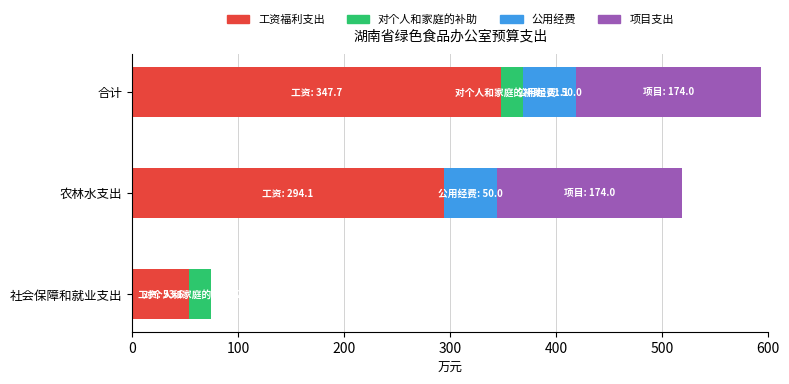

Count the number of categories in the chart.

3